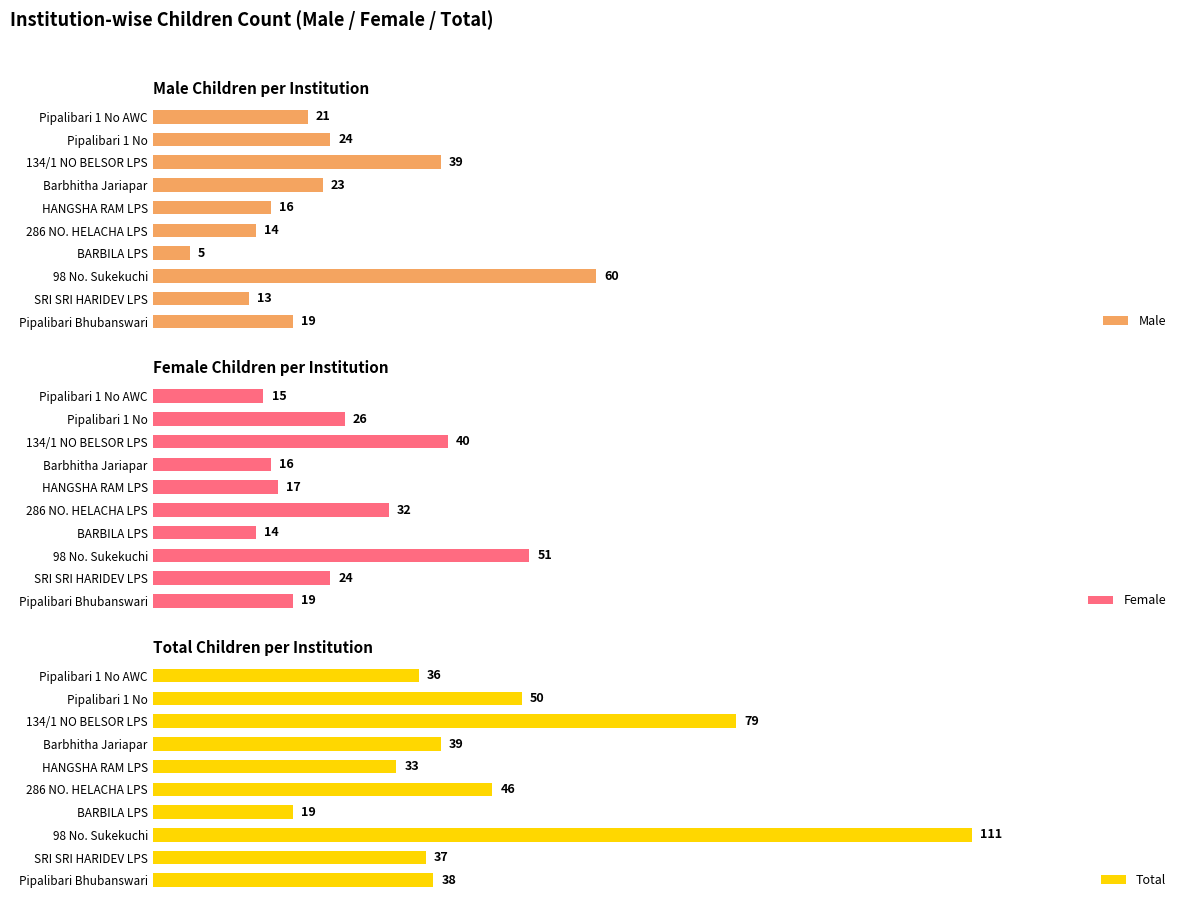

What is the highest value of the Female series?

51